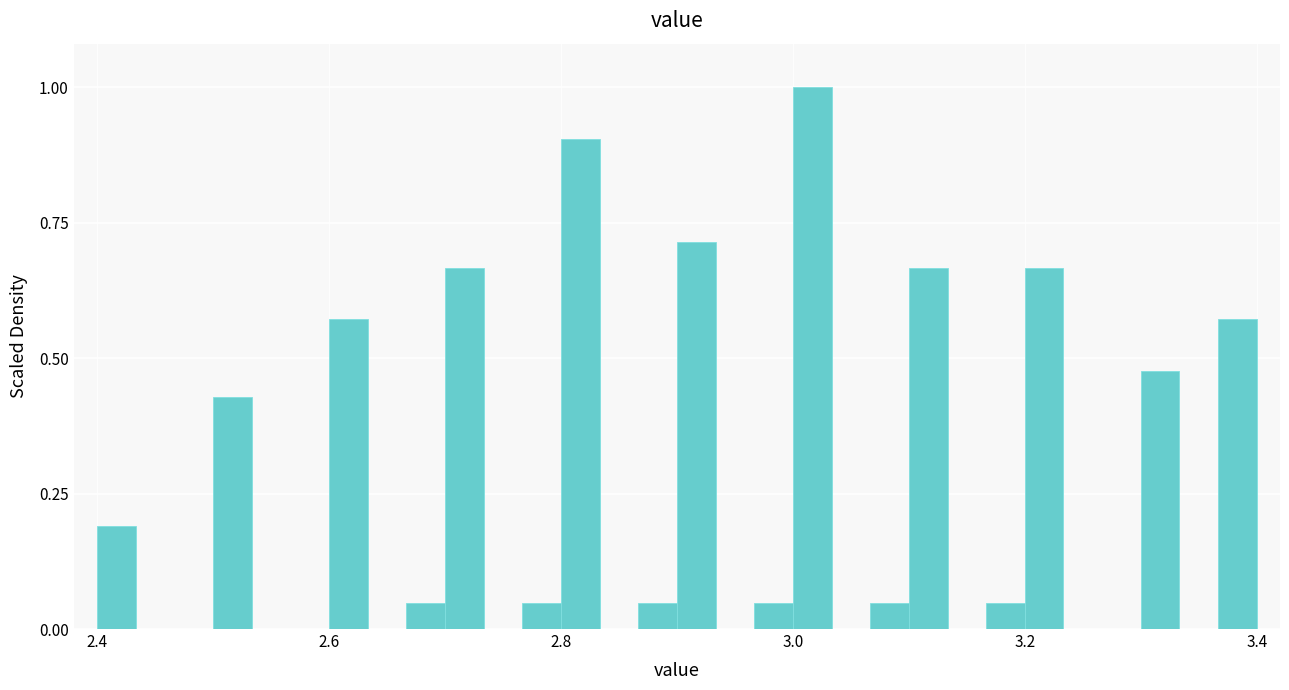

Around what value on the x-axis is the tallest bar? Give the approximate position of its centre, as read against the axis.

3.02